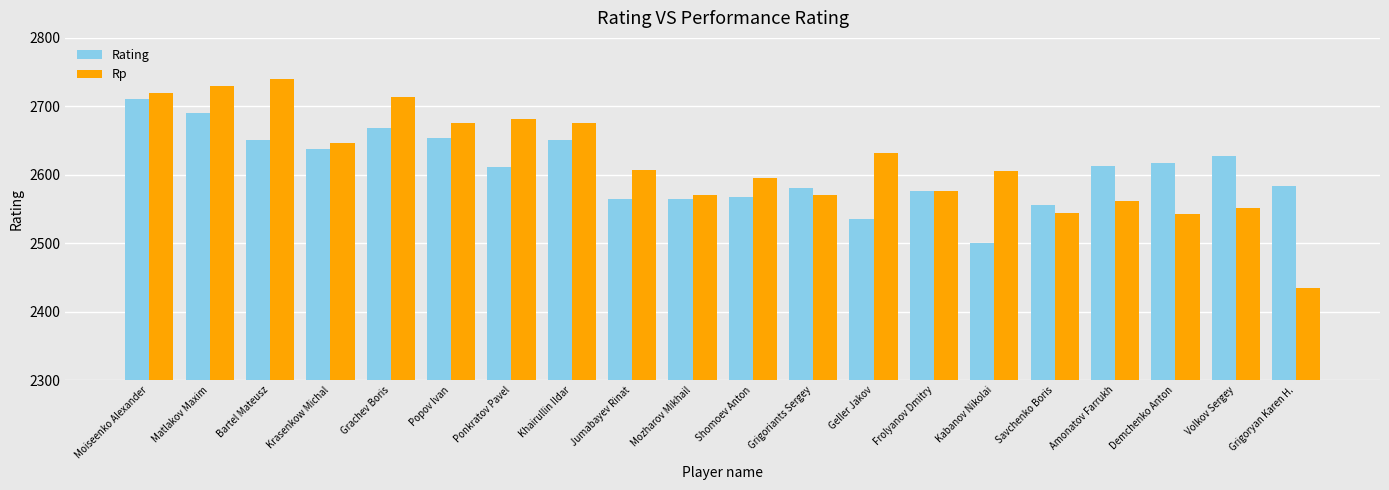

Which series changed the most between Bartel Mateusz and Amonatov Farrukh?

Rp